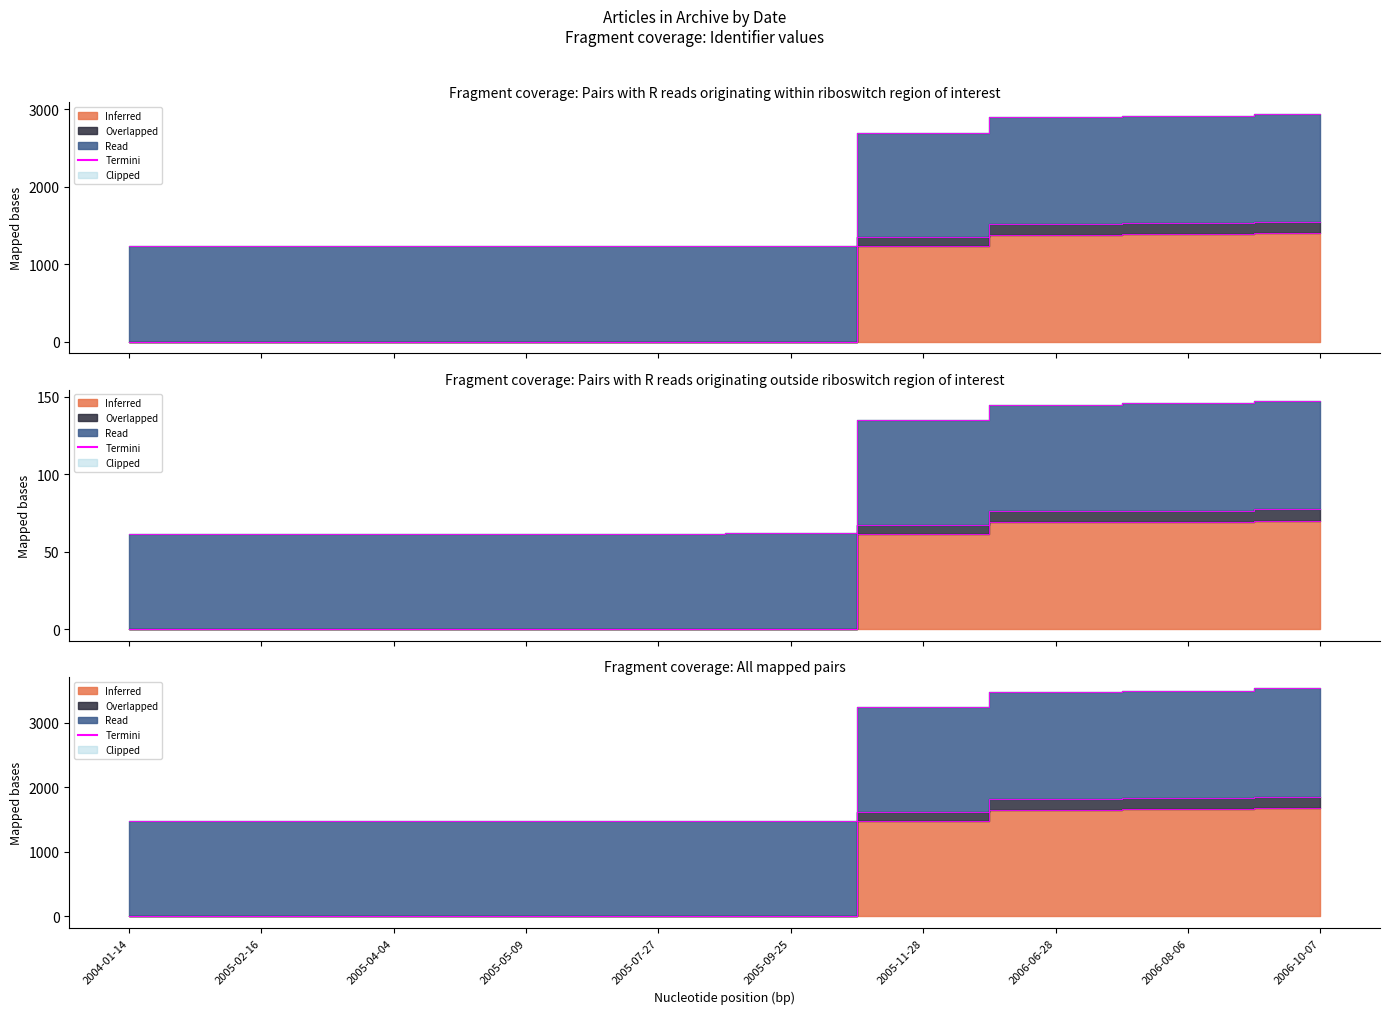

The Read series shows 1235.0 at 2005-09-25. True or false?

True